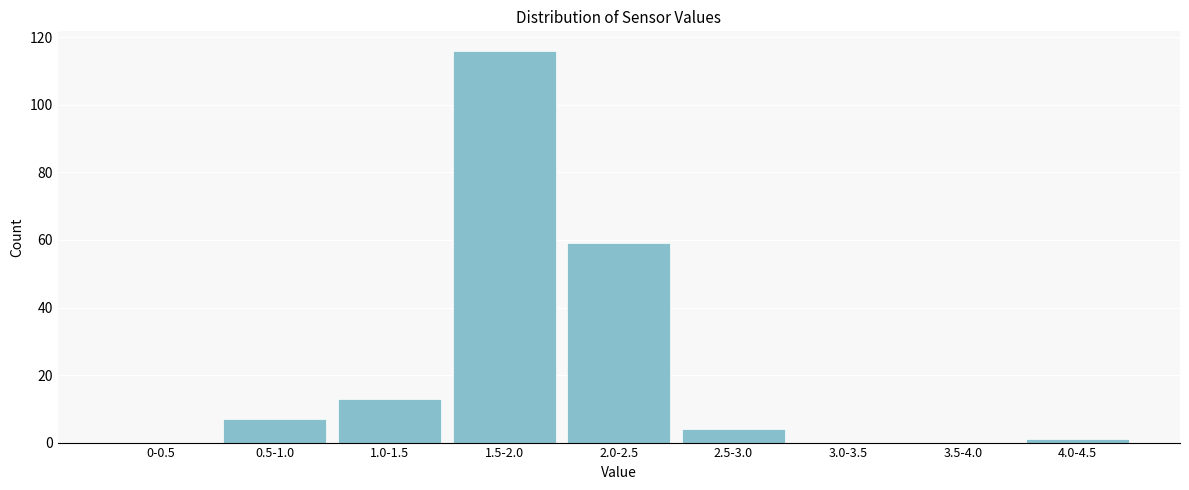

Reading right to left, transcribe all the data shown in this chart.

4.0-4.5=1	3.5-4.0=0	3.0-3.5=0	2.5-3.0=4	2.0-2.5=59	1.5-2.0=116	1.0-1.5=13	0.5-1.0=7	0-0.5=0